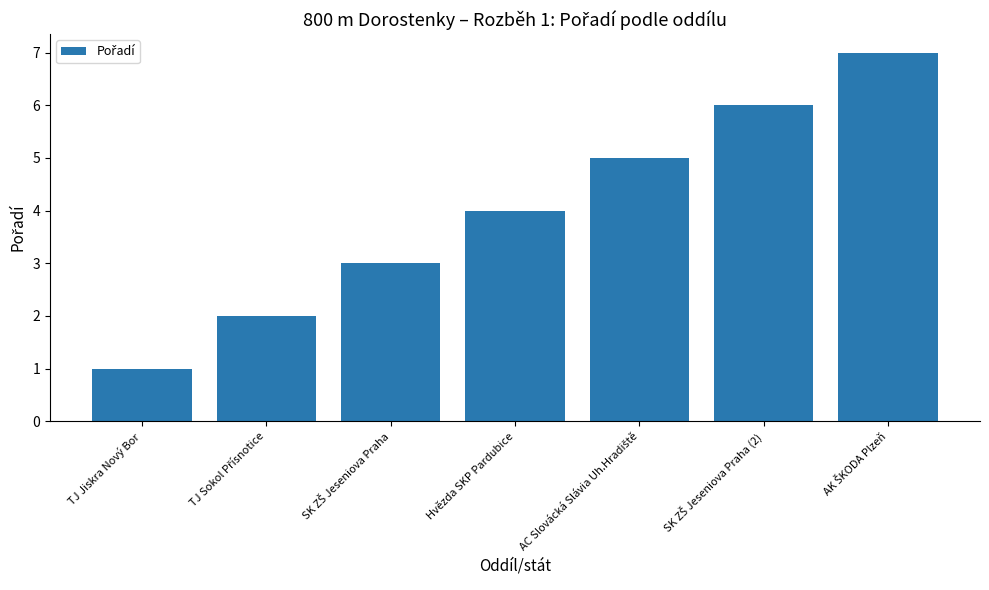

What position from the left is TJ Jiskra Nový Bor?

1